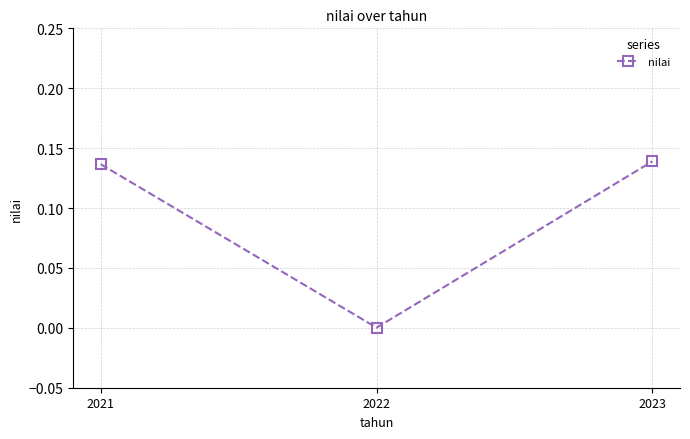

How many lines are shown in the chart?

1